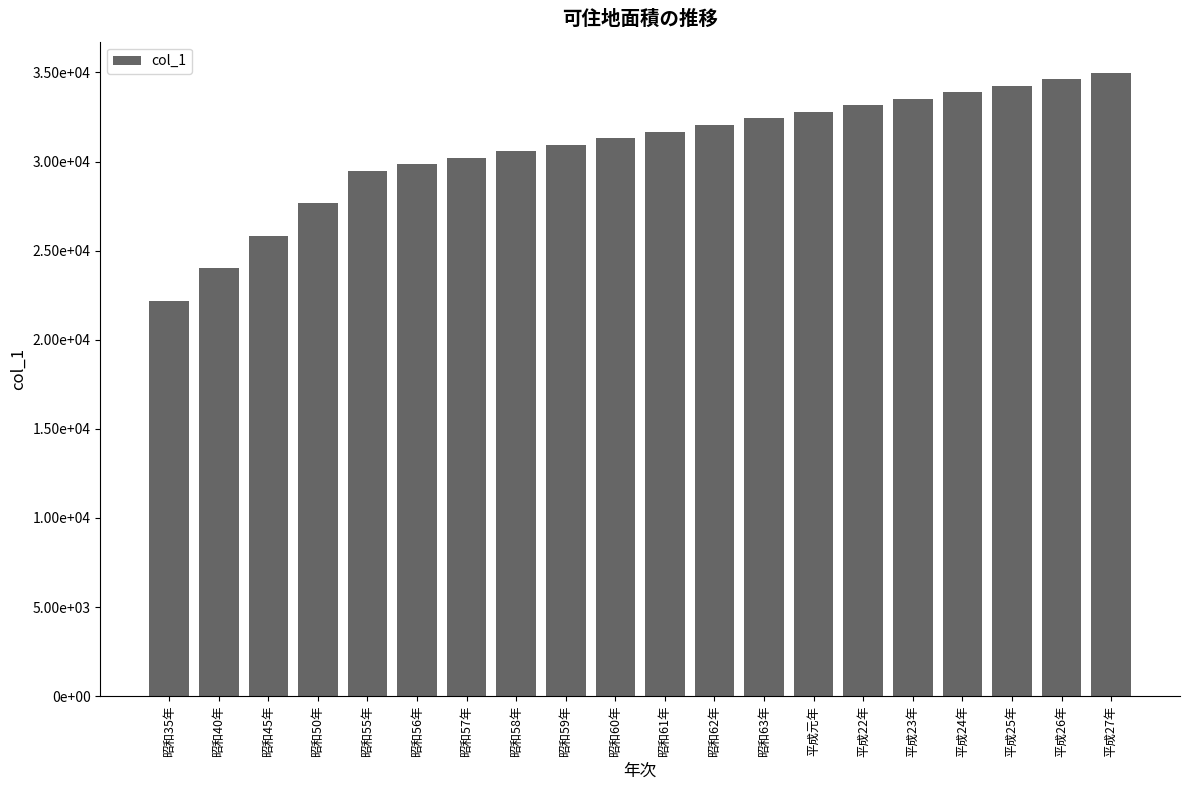

List the labels in order of value, largest first.

平成27年, 平成26年, 平成25年, 平成24年, 平成23年, 平成22年, 平成元年, 昭和63年, 昭和62年, 昭和61年, 昭和60年, 昭和59年, 昭和58年, 昭和57年, 昭和56年, 昭和55年, 昭和50年, 昭和45年, 昭和40年, 昭和35年